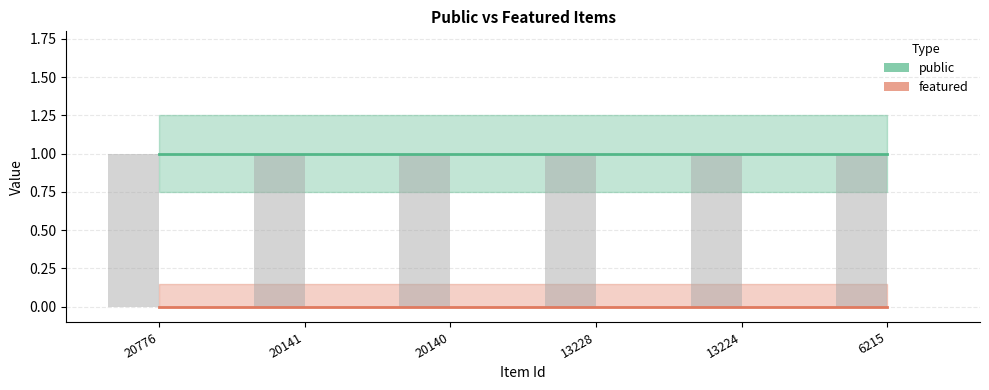

True or false: public has a value of 1 at 20141.

True